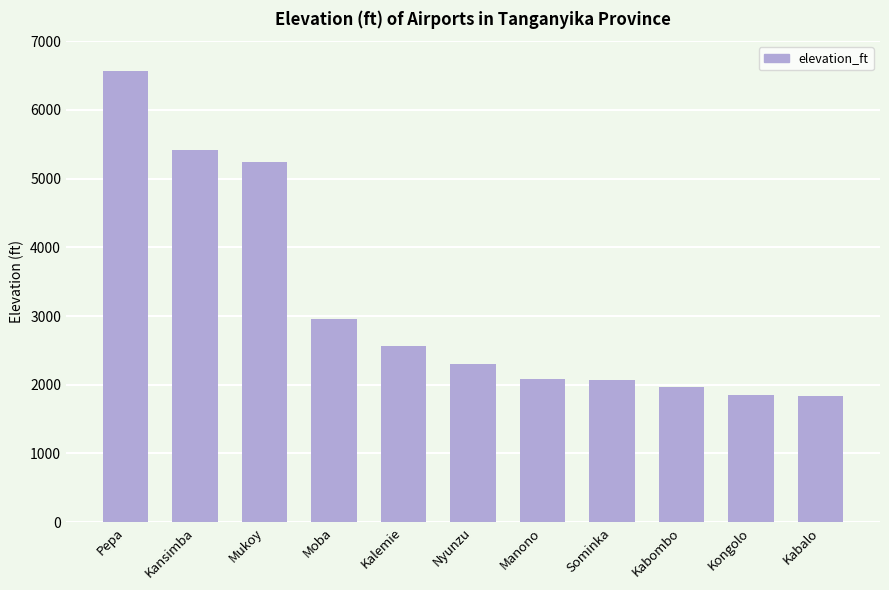

Approximately how many times larger is the value at Pepa compared to Kabombo?

3.3